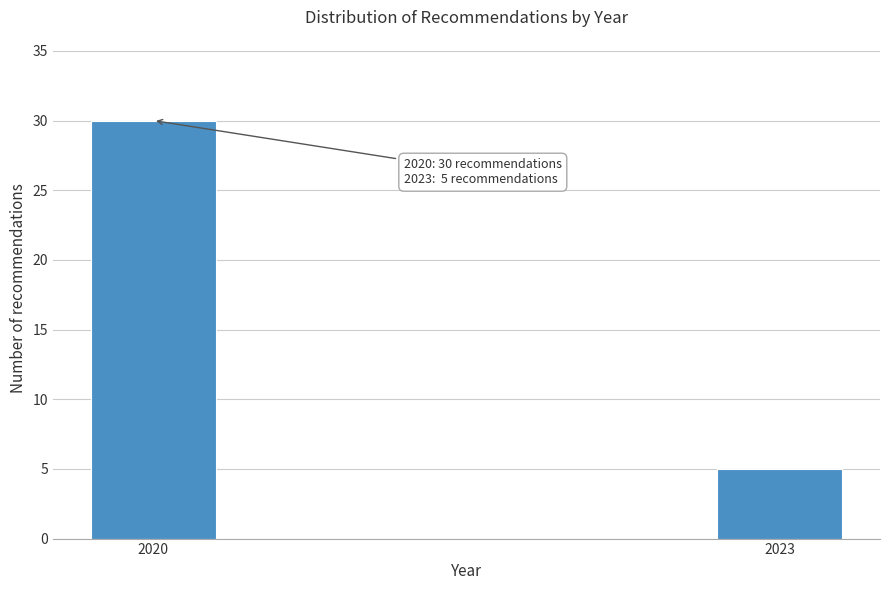

Reading left to right, extract all data points from this chart.

30	5